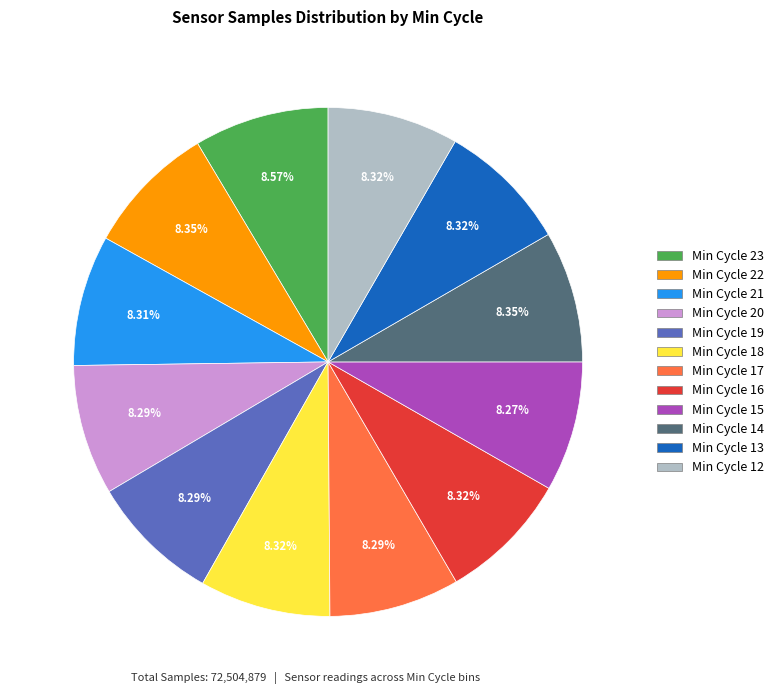

Does any single category account for the majority?

No